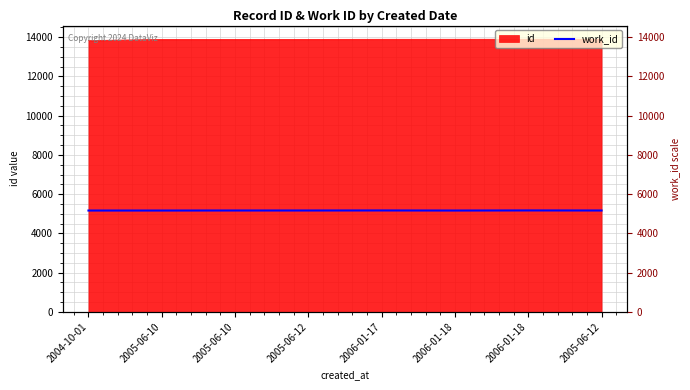

At which category does the chart reach its peak across all series?

2006-01-18